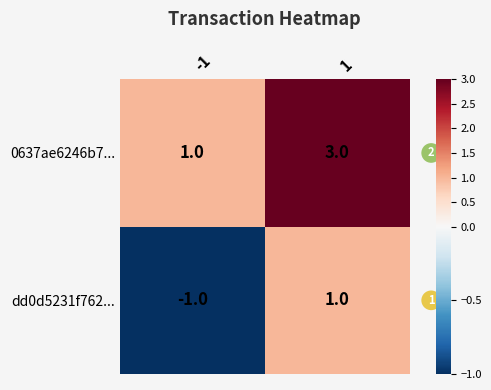

Count the number of categories in the chart.

2